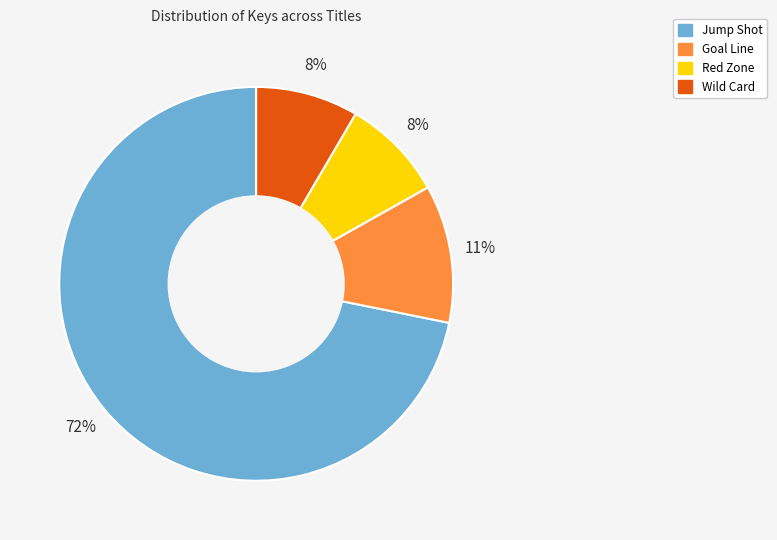

To the nearest percent, what is the average slice percentage?

25%